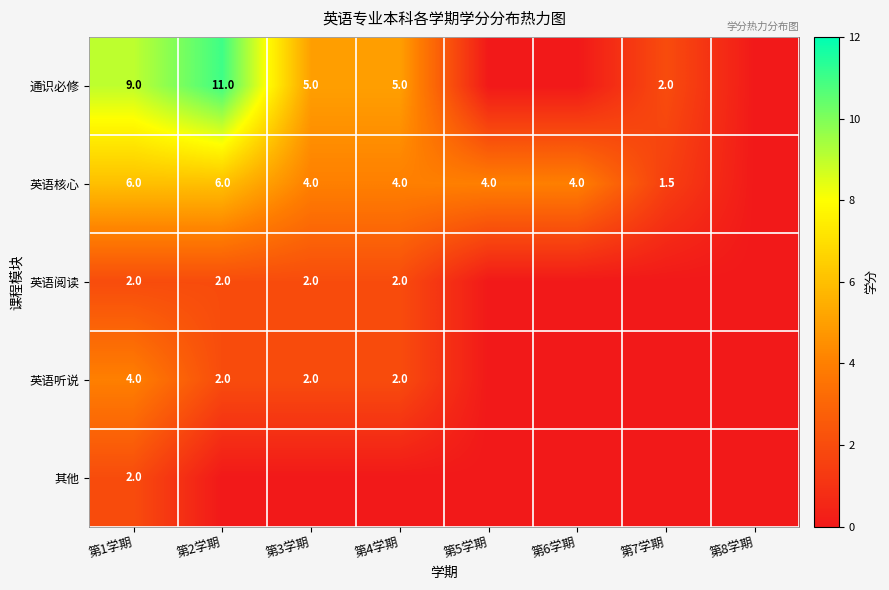

Is it true that 英语核心 equals 1.0 at 第3学期?

False